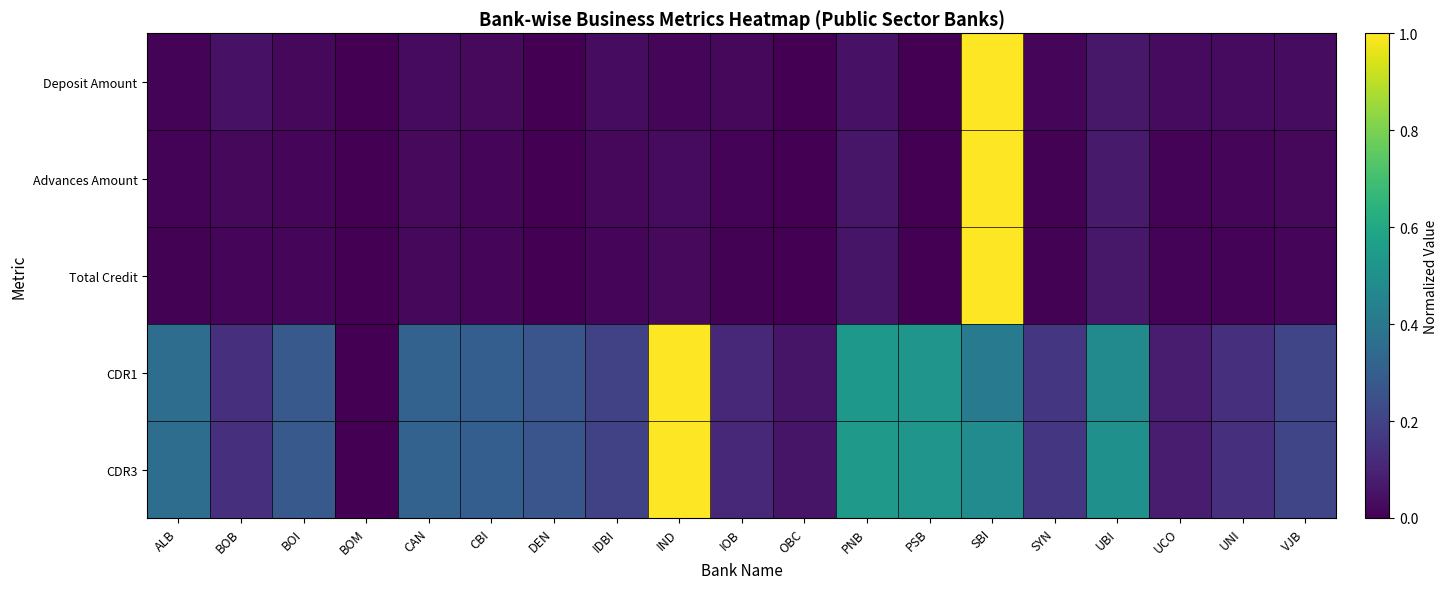

Which series has the widest spread of values?

Deposit Amount